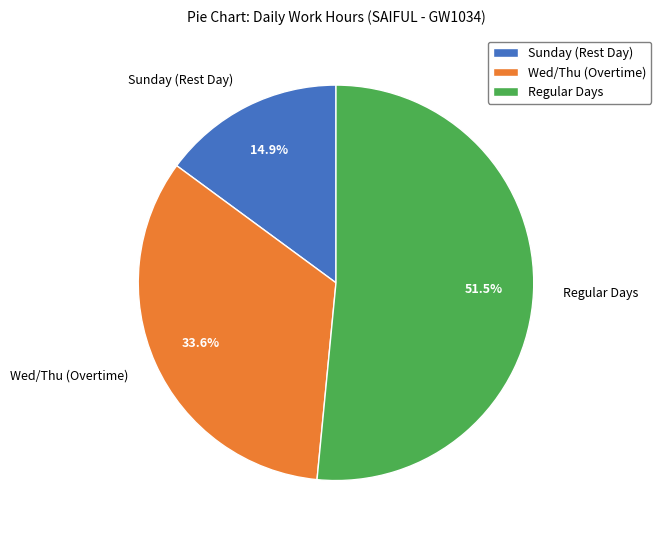

What is the smallest slice in the pie chart?

Sunday (Rest Day)